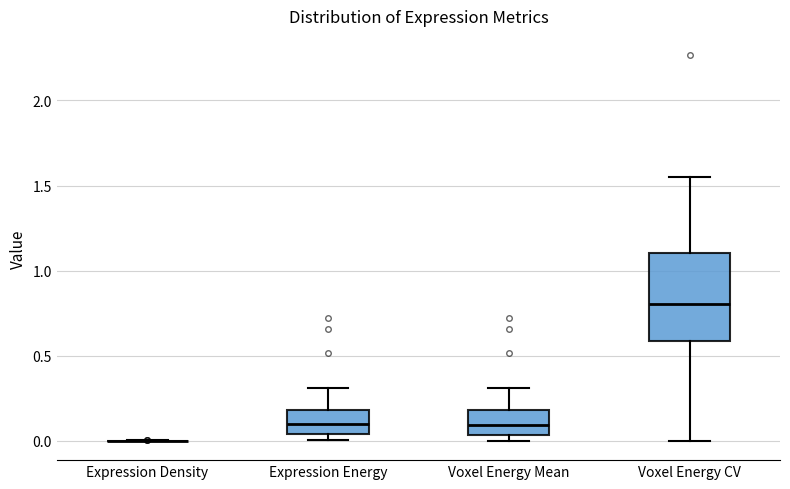

Where is the lower edge of the box for Voxel Energy CV on the y-axis? The values are not printed on the chart, so give them approximately, as read against the axis.

0.60